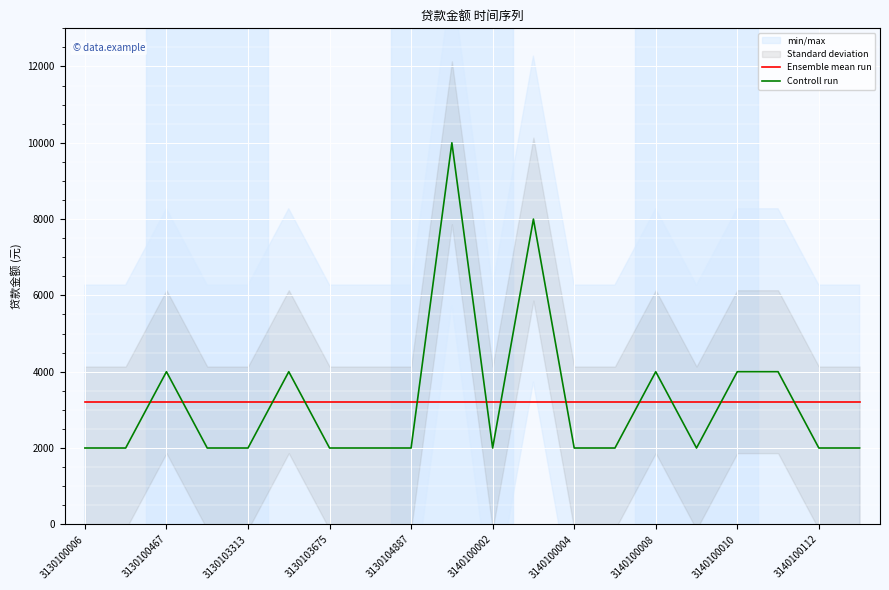

What is the sum of all Controll run values?

64000